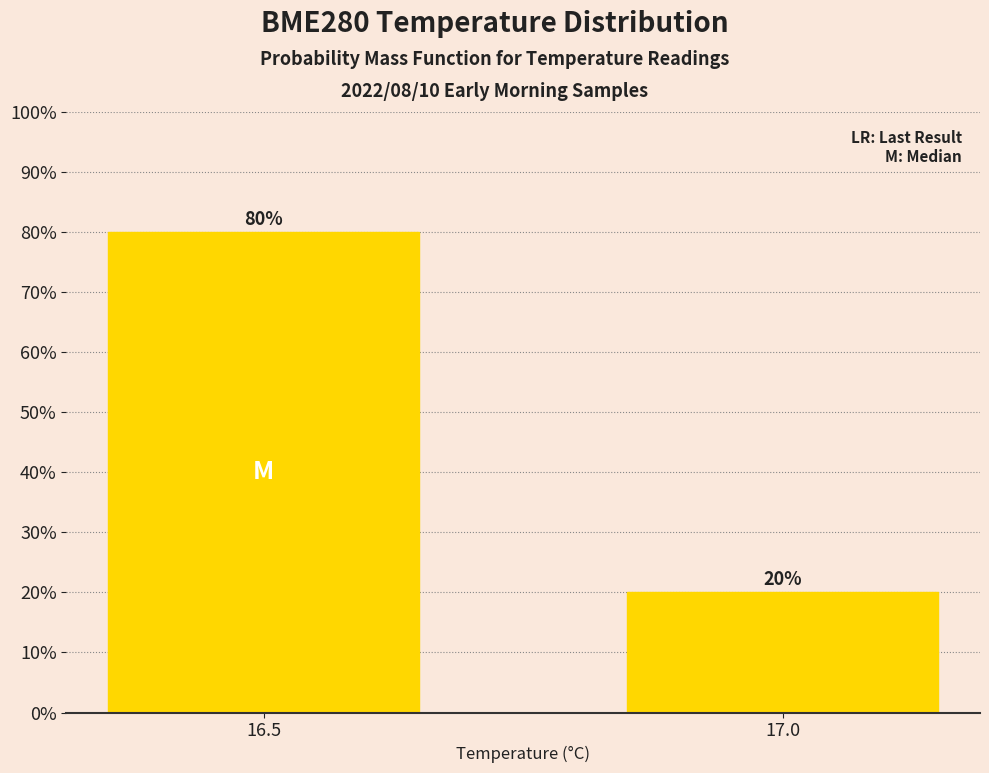

Rank the categories by value from highest to lowest.

16.5, 17.0